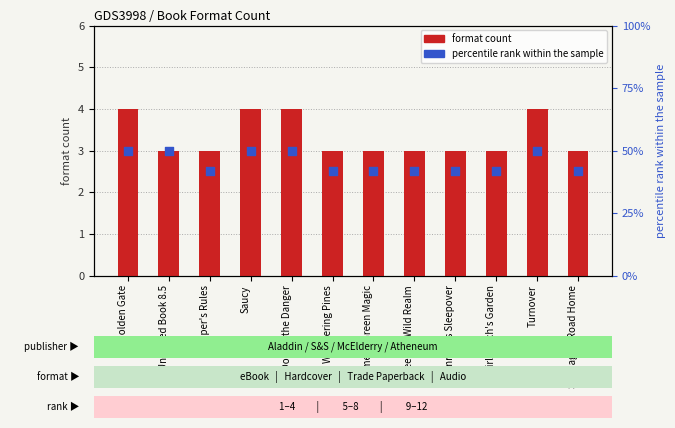

What is the total value across all series at Time of Green Magic?

45